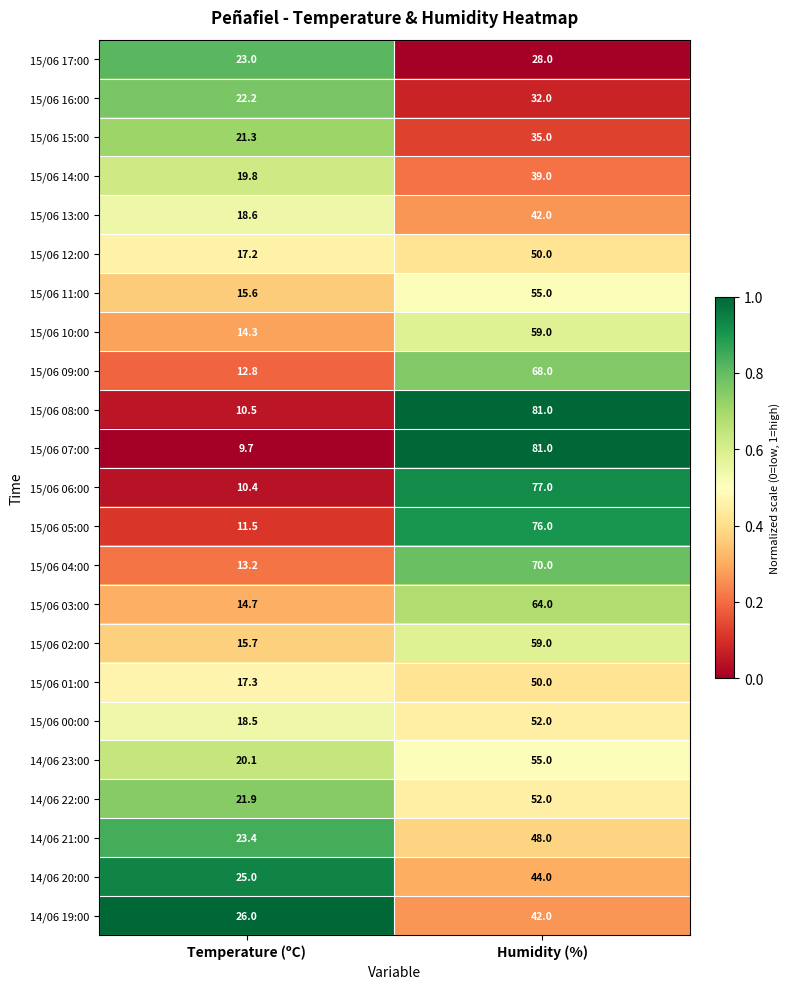

What is the total value across all series at Humidity (%)?

1259.0